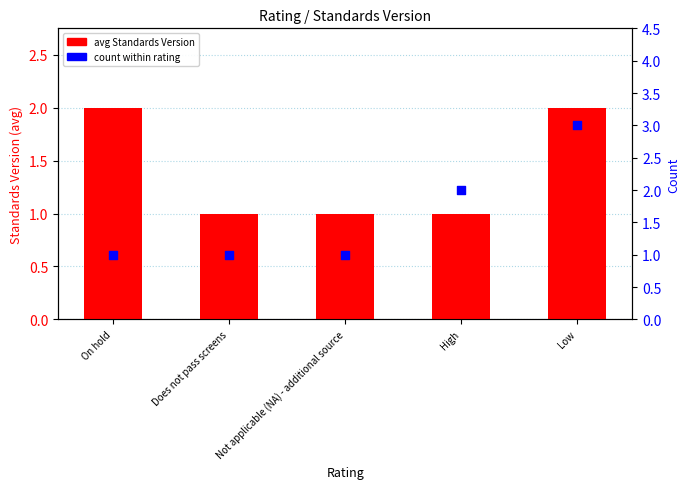

Which series contains the lowest Y value?

Standards Version (avg)